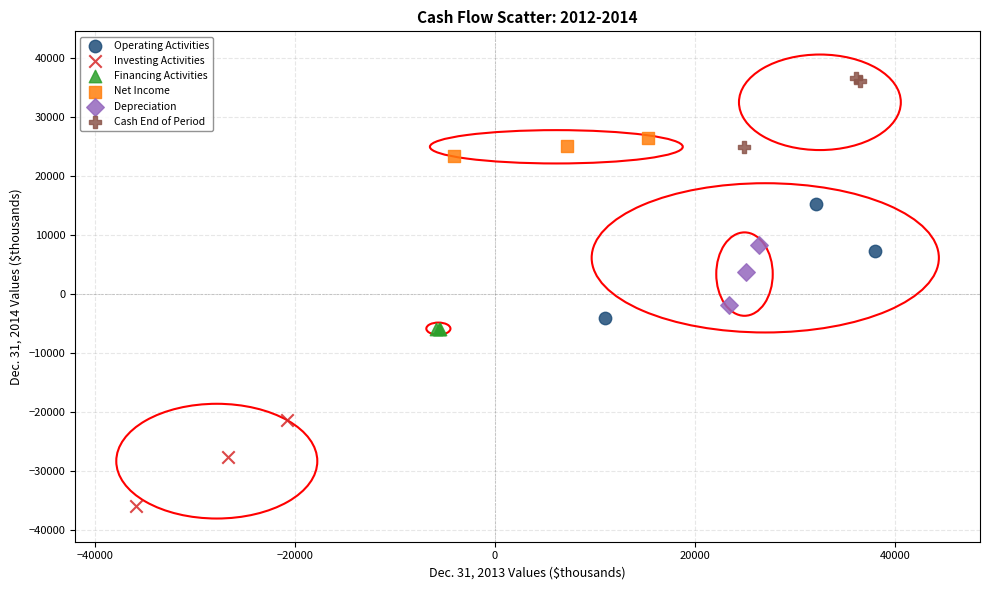

Which series has the largest Y range (max minus min)?

Operating Activities